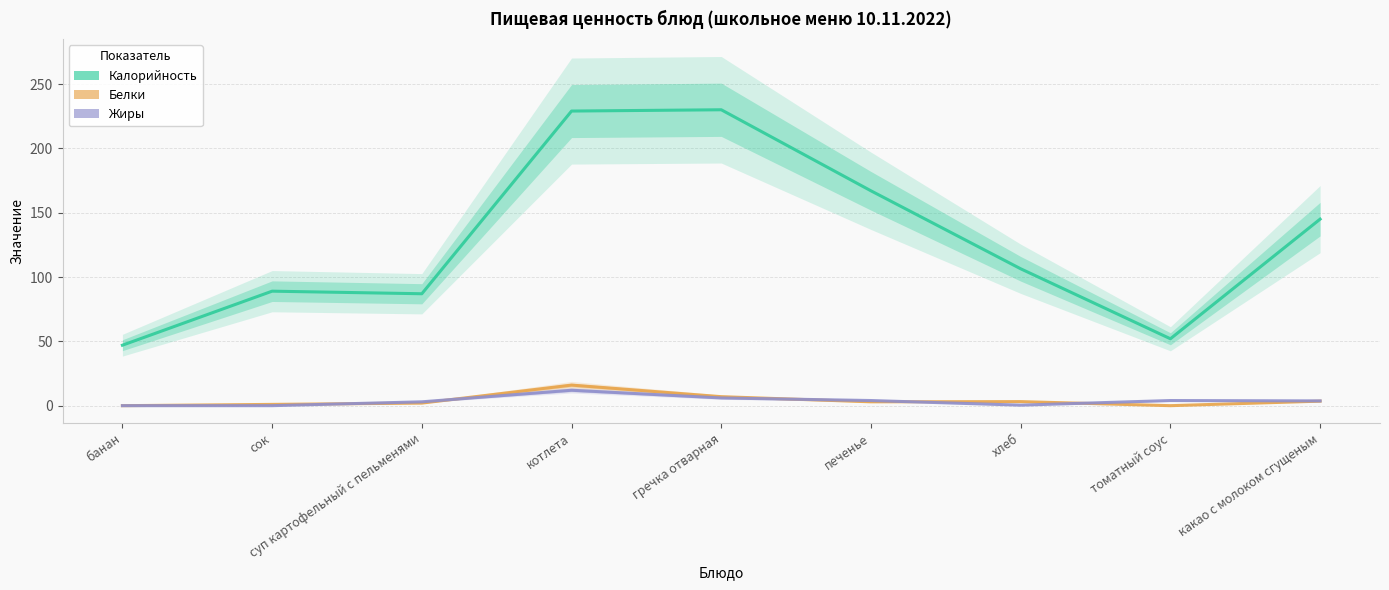

What is the label of the 9th point from the left?

какао с молоком сгущеным